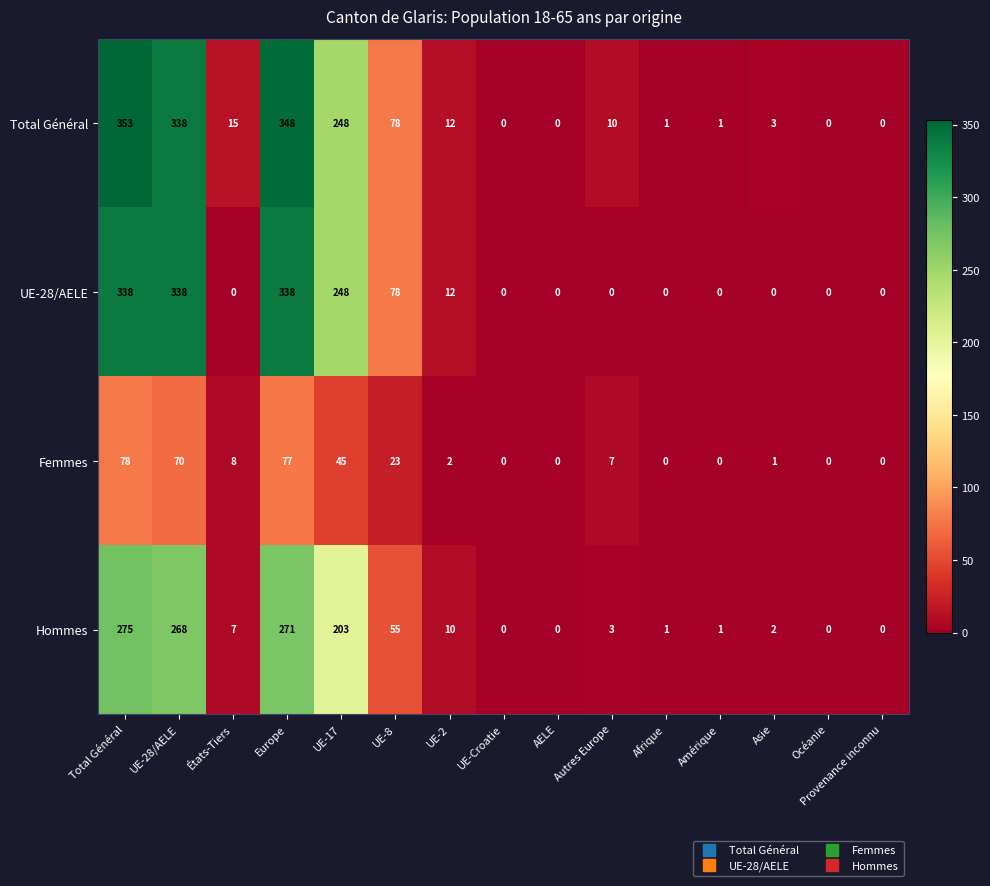

The value of Femmes at Autres Europe is 11. True or false?

False